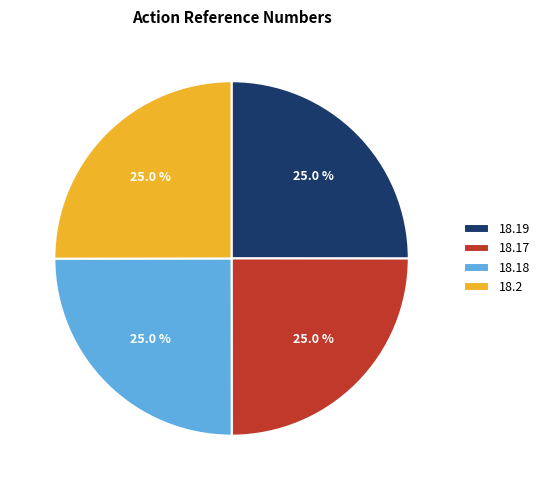

To the nearest percent, what is the average slice percentage?

25%